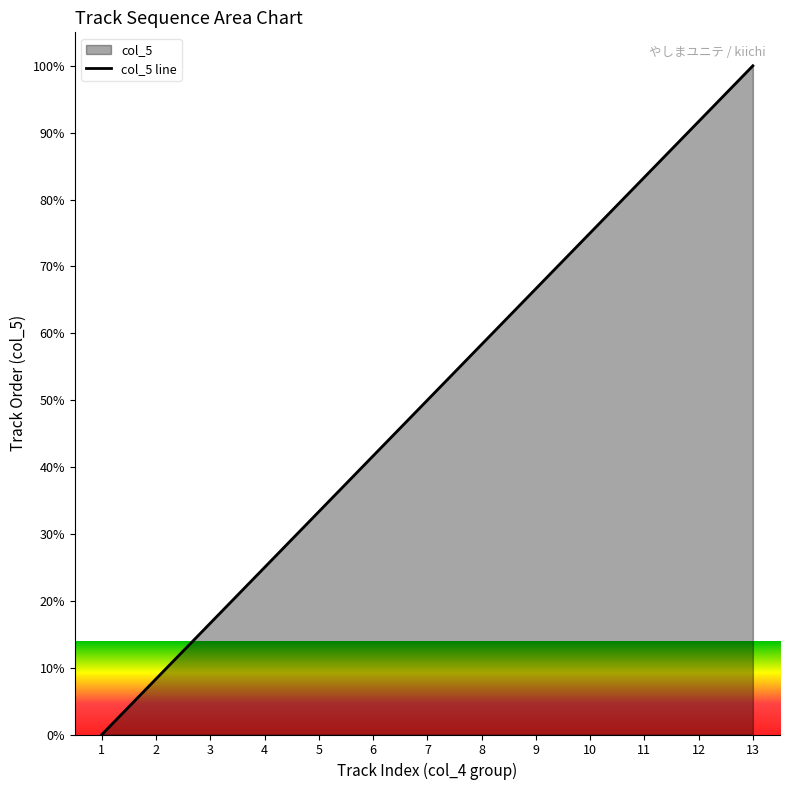

What is the change in value from 9 to 11?

+16.7